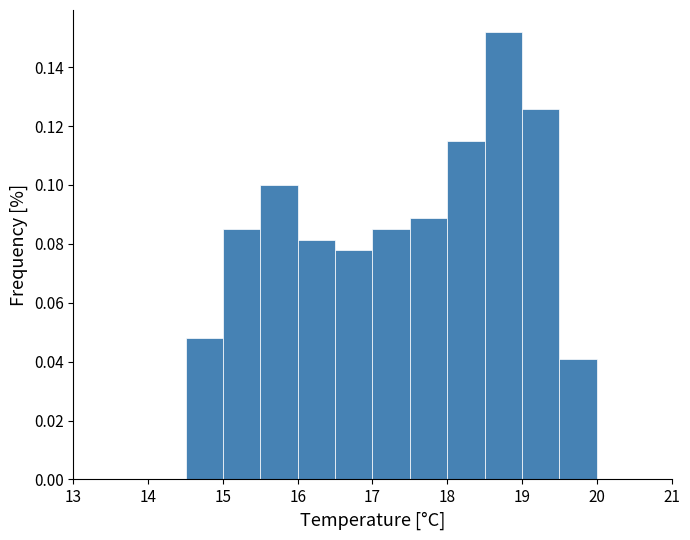

Reading left to right, list every bar in this chart as the range it spans on the x-axis followed by its height. The values are not printed on the chart, so give them approximately, as read against the axis.

14.0 to 14.5: 0
14.5 to 15.0: 0.048
15.0 to 15.5: 0.086
15.5 to 16.0: 0.100
16.0 to 16.5: 0.082
16.5 to 17.0: 0.078
17.0 to 17.5: 0.086
17.5 to 18.0: 0.088
18.0 to 18.5: 0.114
18.5 to 19.0: 0.152
19.0 to 19.5: 0.126
19.5 to 20.0: 0.040
20.0 to 20.5: 0